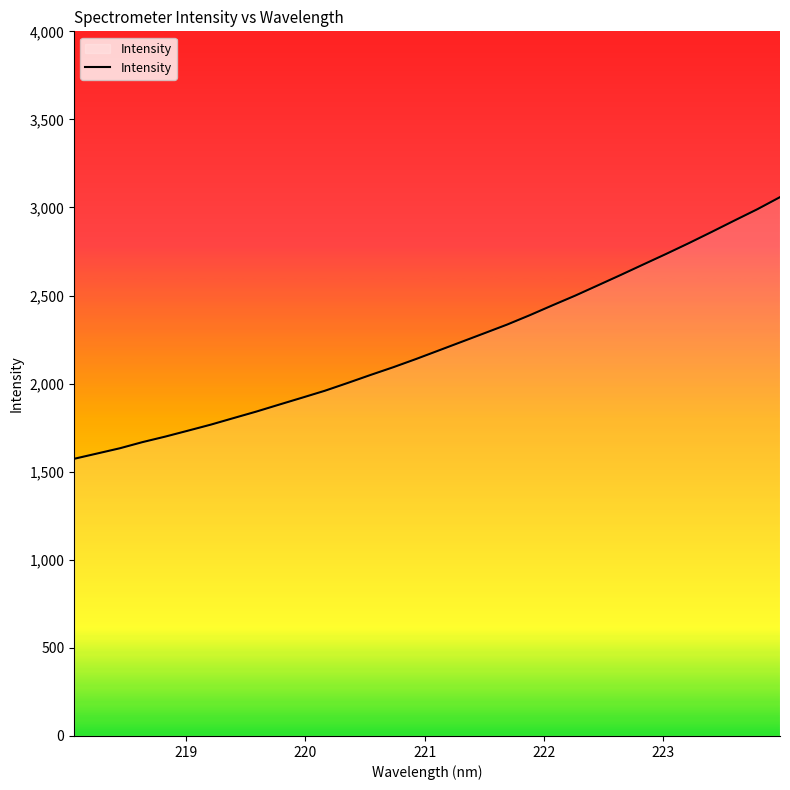

What is the smallest value displayed?

1573.4